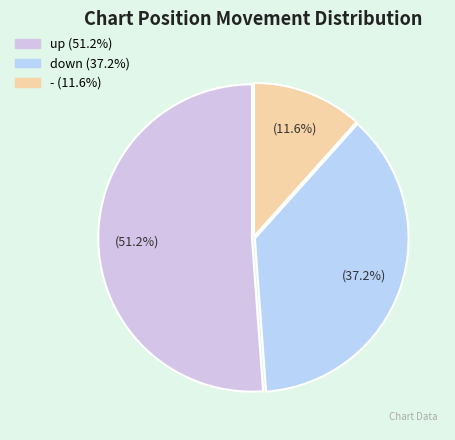

Between down and up, which is larger?

up